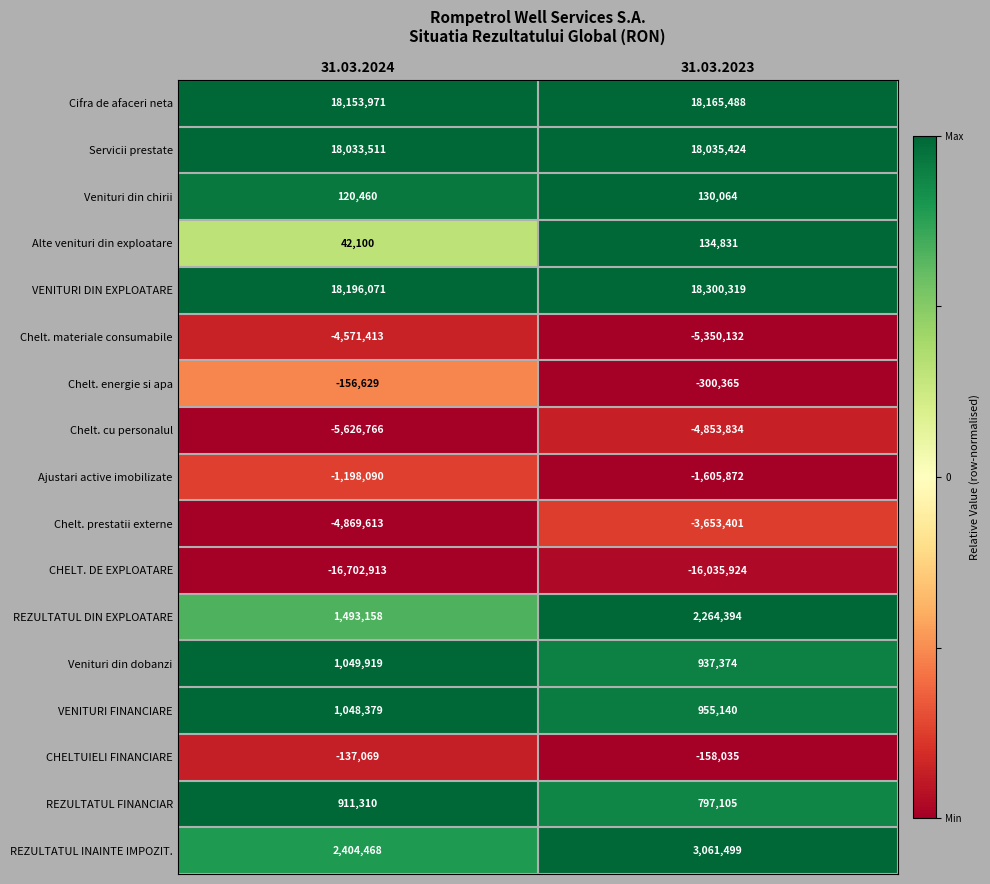

Is the value of Ajustari active imobilizate at 31.03.2023 greater than the value of CHELTUIELI FINANCIARE at 31.03.2024?

No